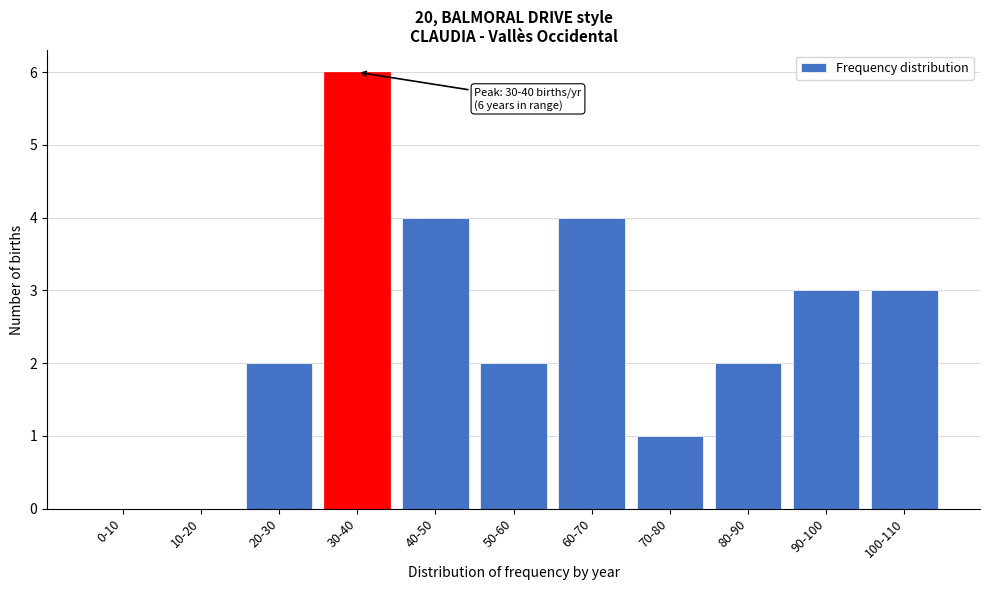

Reading left to right, transcribe all the data shown in this chart.

0-10=0	10-20=0	20-30=2	30-40=6	40-50=4	50-60=2	60-70=4	70-80=1	80-90=2	90-100=3	100-110=3